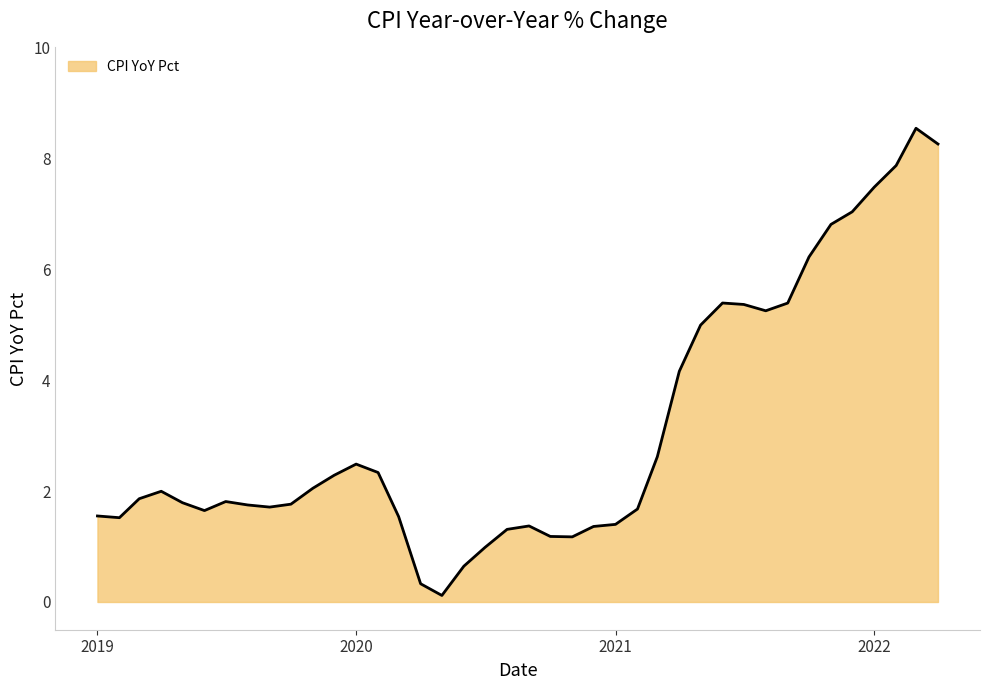

What is the maximum value shown in the chart?

8.5